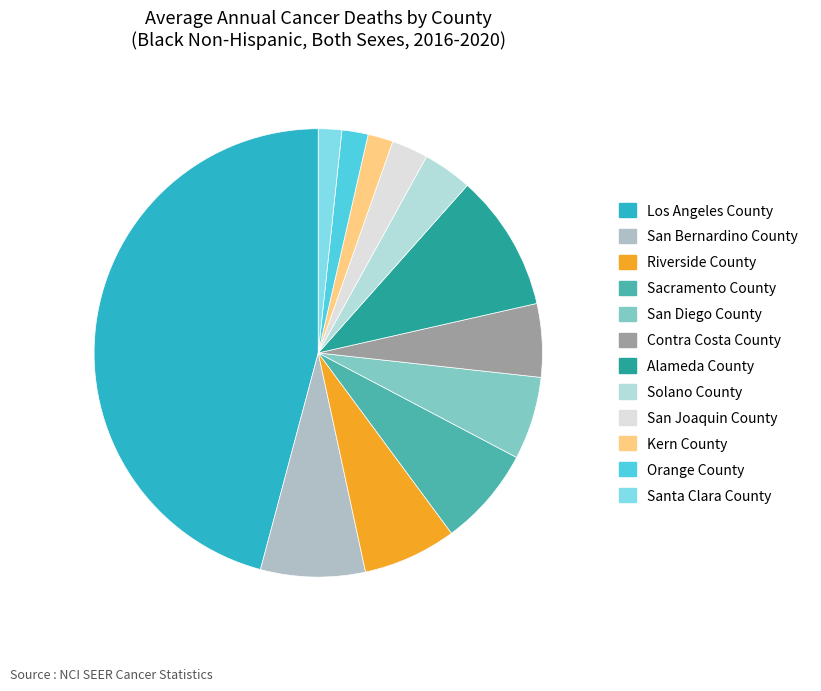

Combined, what portion of the pie is Contra Costa County and Sacramento County?

12.4%